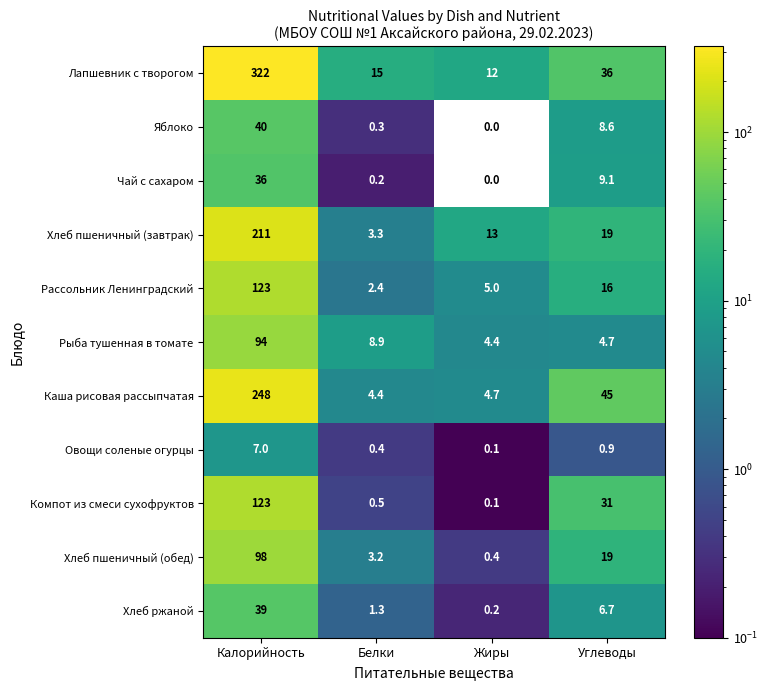

Count the number of categories in the chart.

4